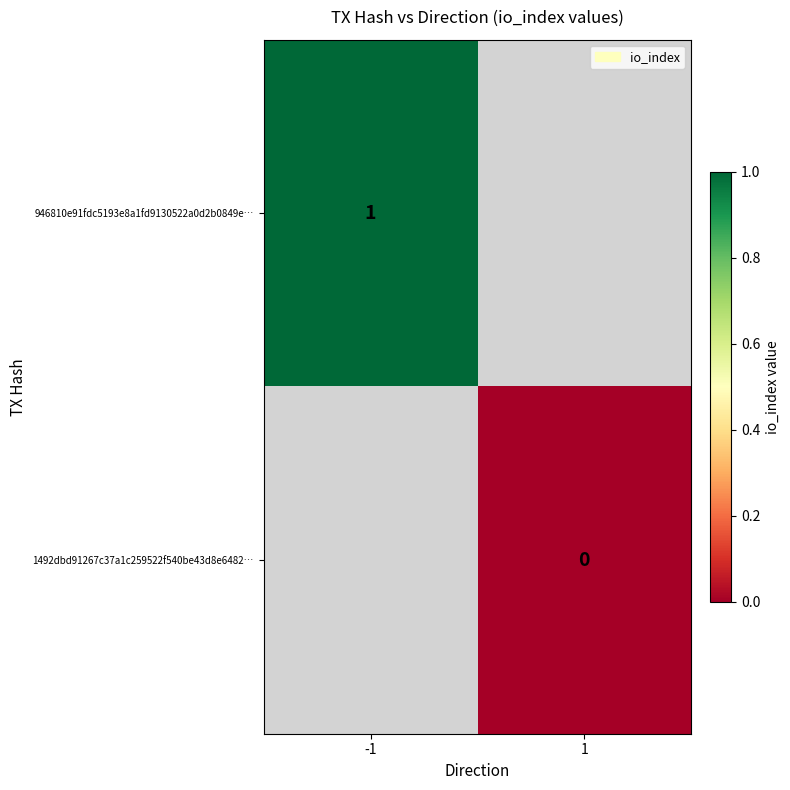

Is it true that 946810e91fdc5193e8a1fd9130522a0d2b0849e… equals 1 at -1?

True